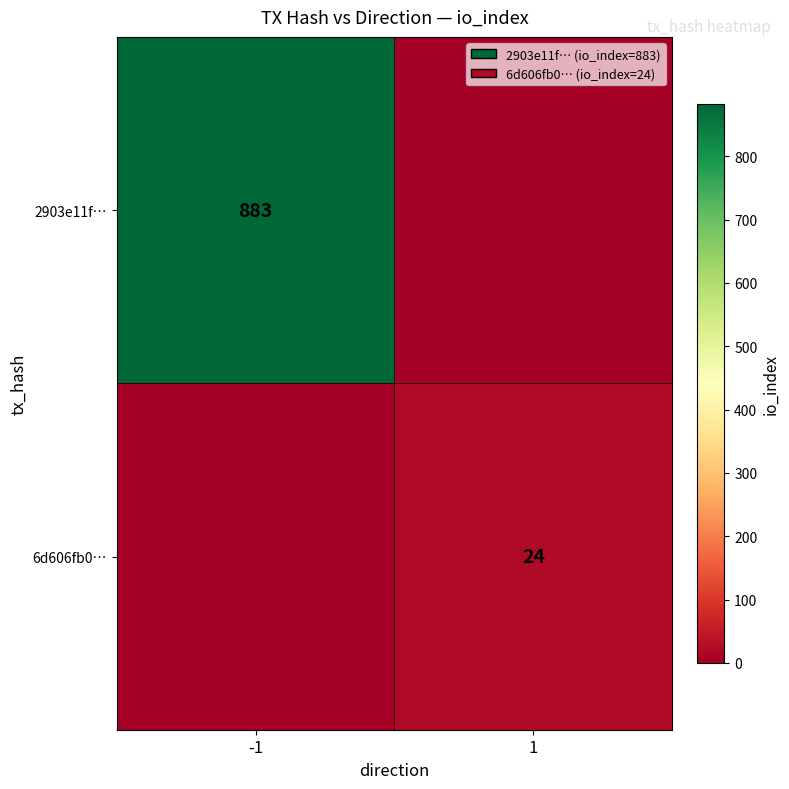

True or false: 6d606fb0… has a value of 35 at 1.

False